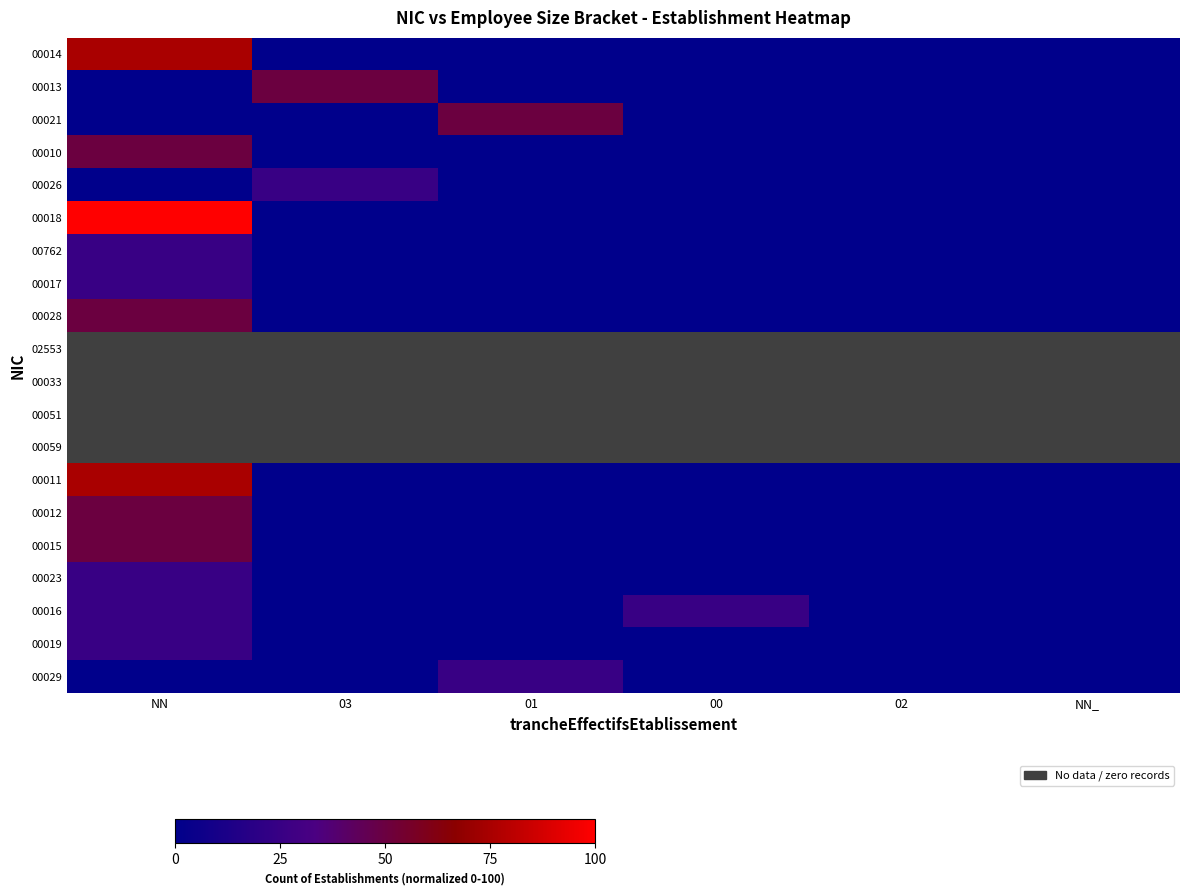

List the labels in order of 00014 value, smallest first.

03, 01, 00, 02, NN_, NN